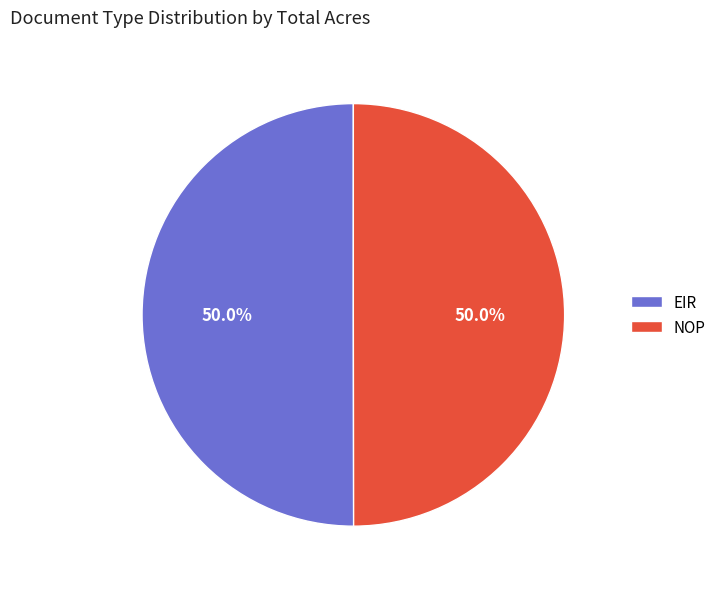

What is the ratio of the value at EIR to the value at NOP?

1.0